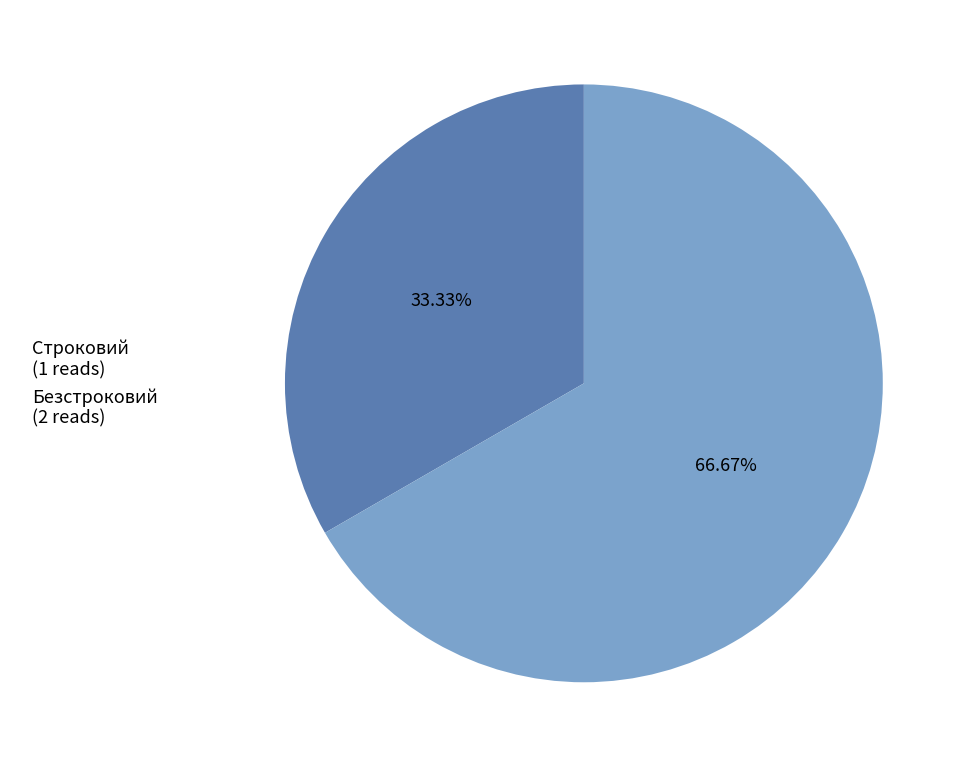

Combined, do Строковий and Безстроковий account for over 50%?

Yes